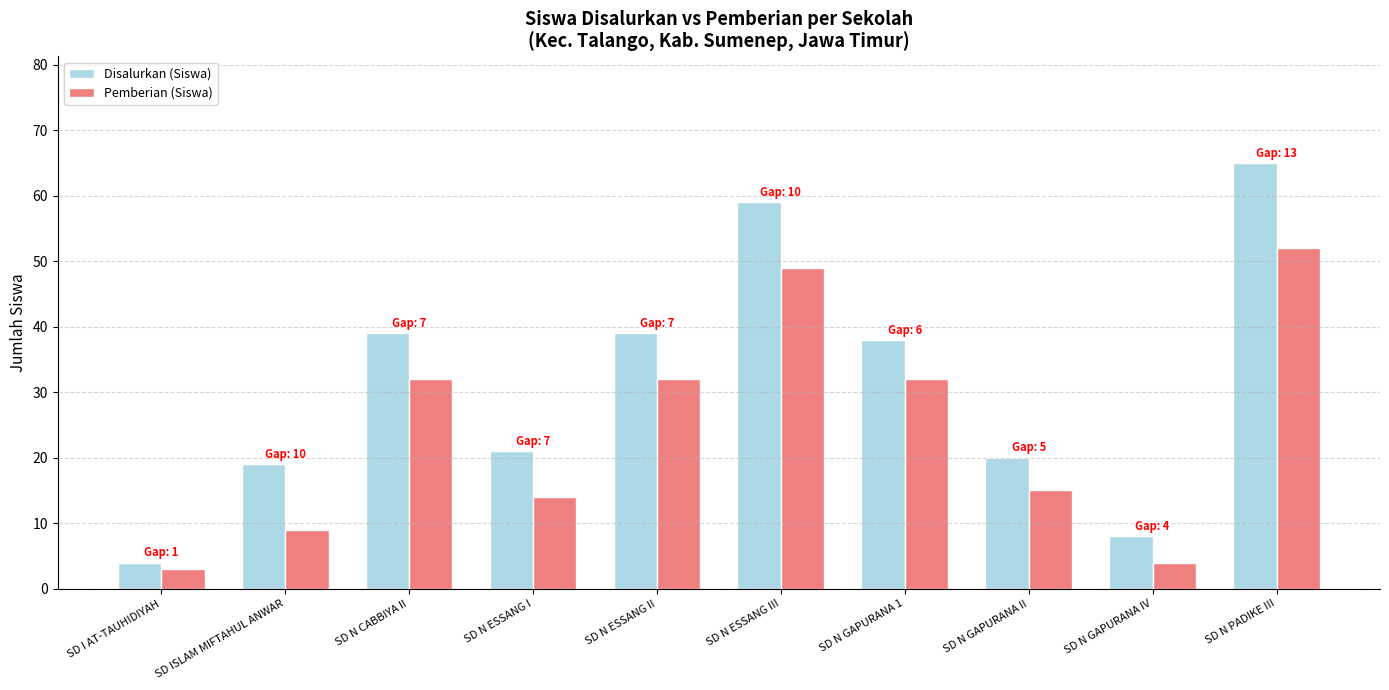

Which series has the largest range (max minus min)?

Disalurkan (Siswa)